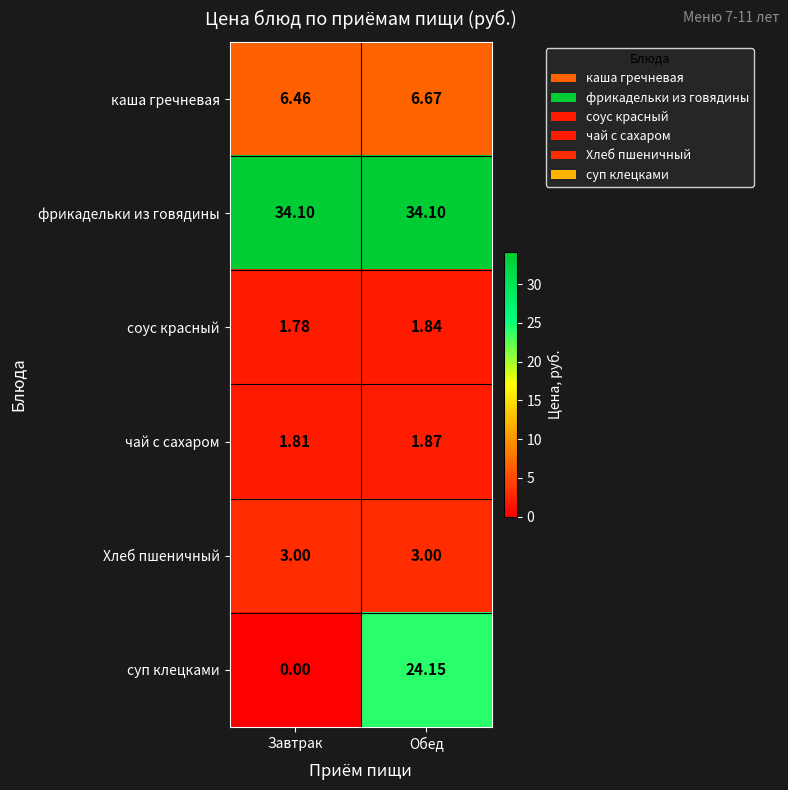

Which label corresponds to the smallest value in the chart?

Завтрак